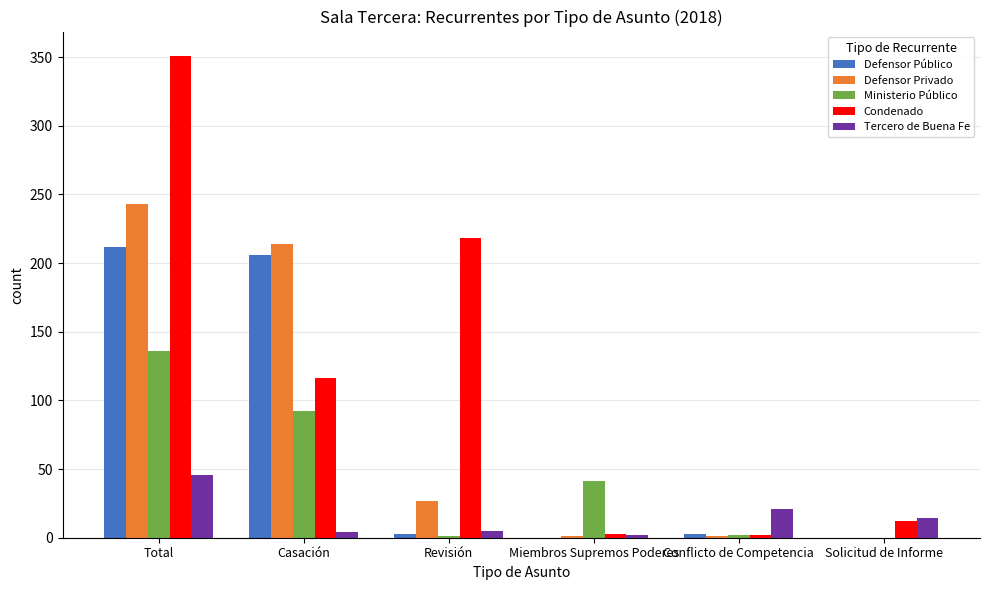

What is the highest value of the Ministerio Público series?

136